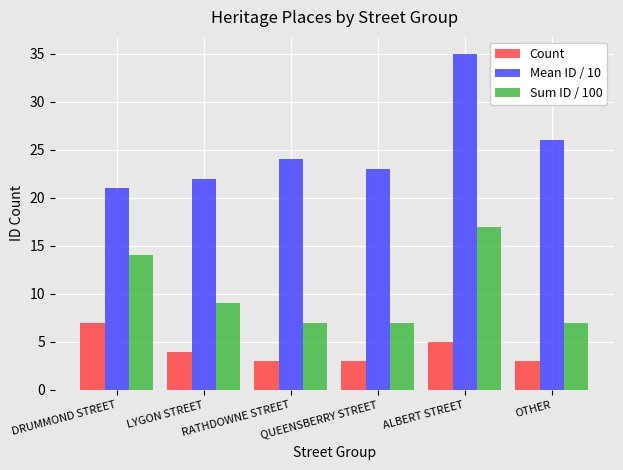

Read the Sum ID / 100 value at LYGON STREET, to the nearest 10.

10